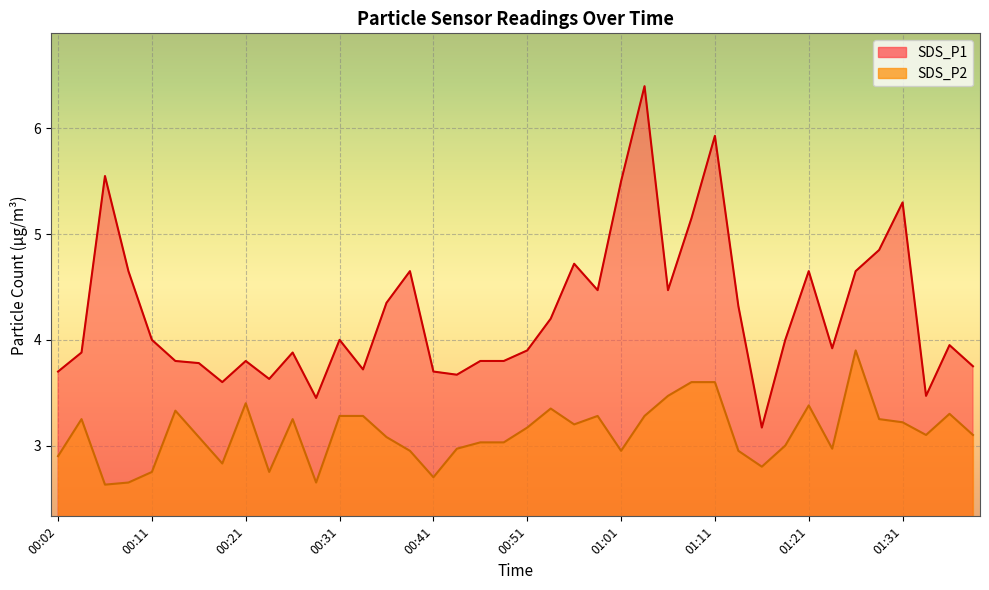

What is the average value of the SDS_P2 series?

3.1